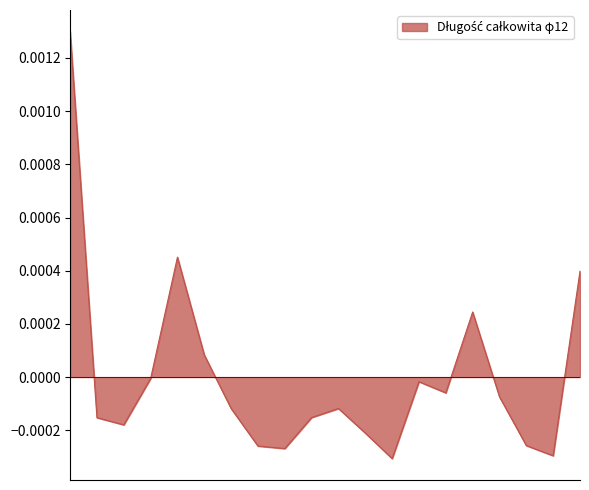

Reading right to left, list all the values displayed in this chart.

17=0.0	16=-0.0	15=-0.0	14.1=-0.0	14=0.0	13.1=-0.0	13=-0.0	12=-0.0	11=-0.0	10=-0.0	9=-0.0	8=-0.0	7=-0.0	6=-0.0	5.1=0.0	5=0.0	4=-0.0	3=-0.0	2=-0.0	1=0.0